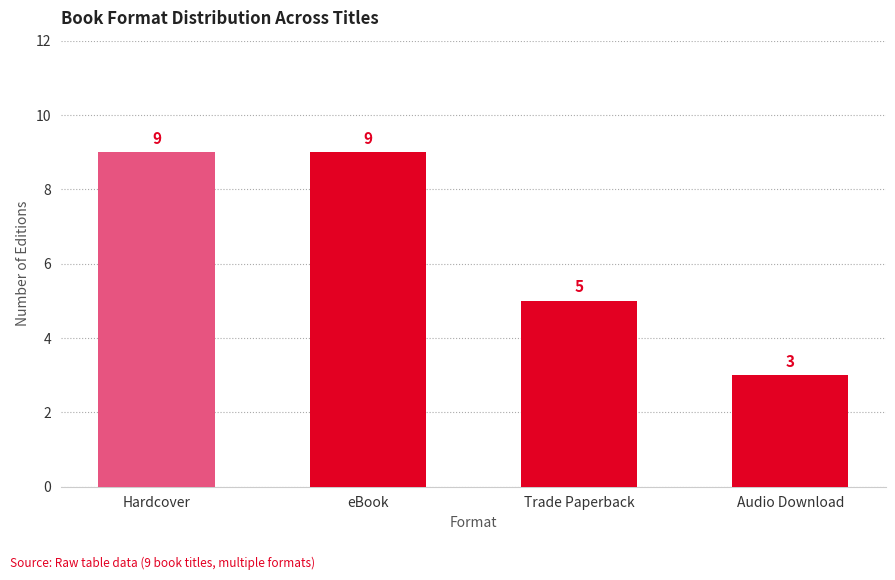

Reading left to right, list all the values displayed in this chart.

Hardcover=9	eBook=9	Trade Paperback=5	Audio Download=3